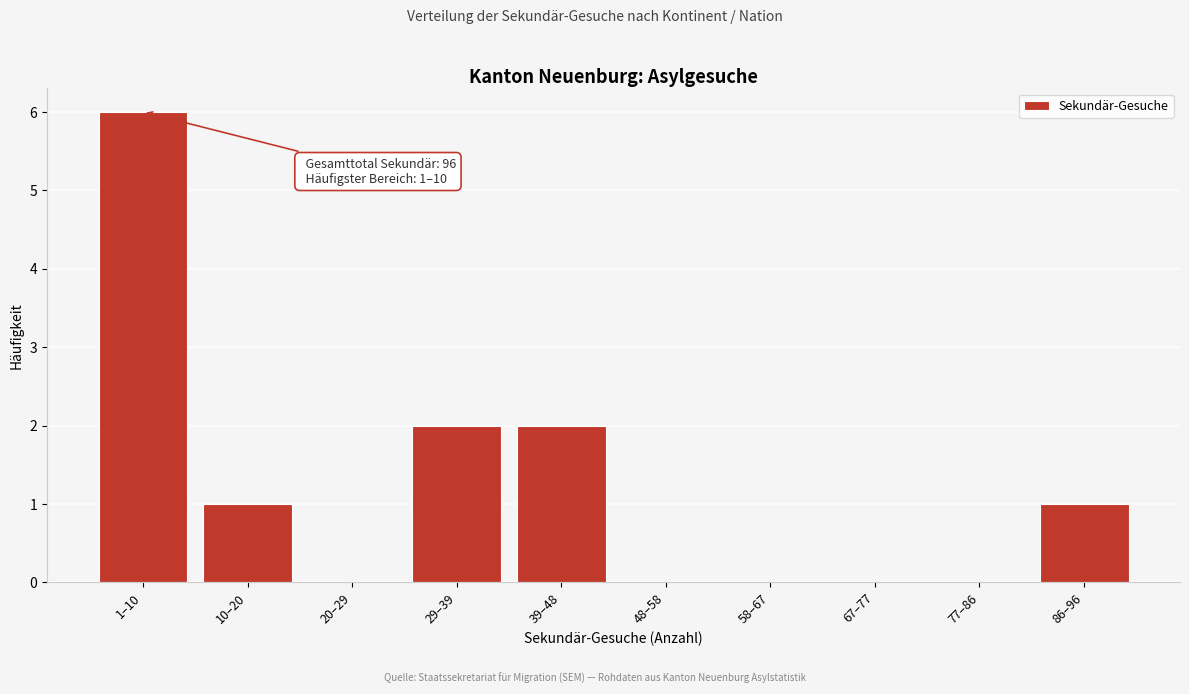

Reading left to right, transcribe all the data shown in this chart.

1–10=6	10–20=1	20–29=0	29–39=2	39–48=2	48–58=0	58–67=0	67–77=0	77–86=0	86–96=1